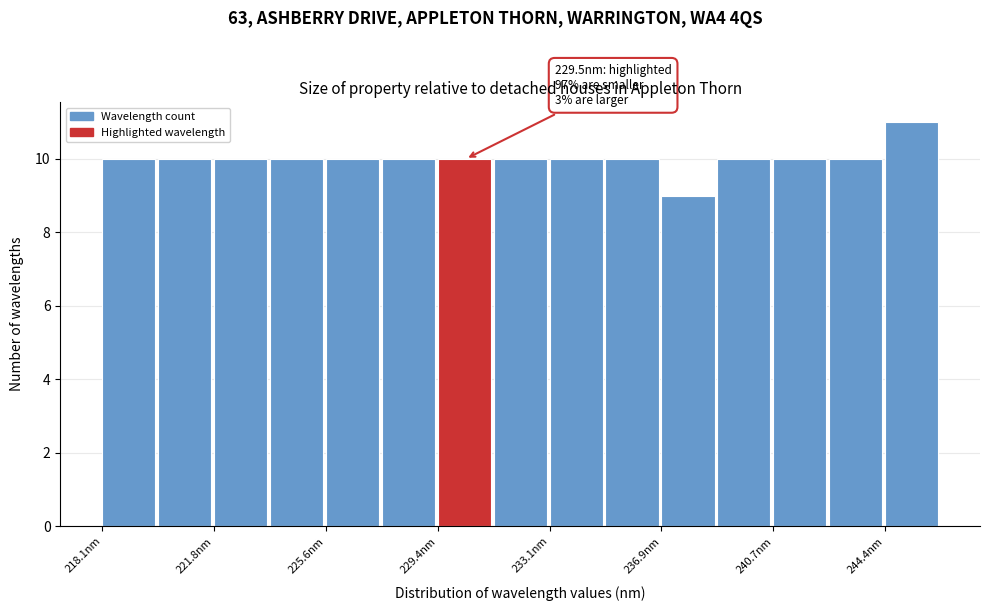

Around what value on the x-axis is the tallest bar? Give the approximate position of its centre, as read against the axis.

245.5